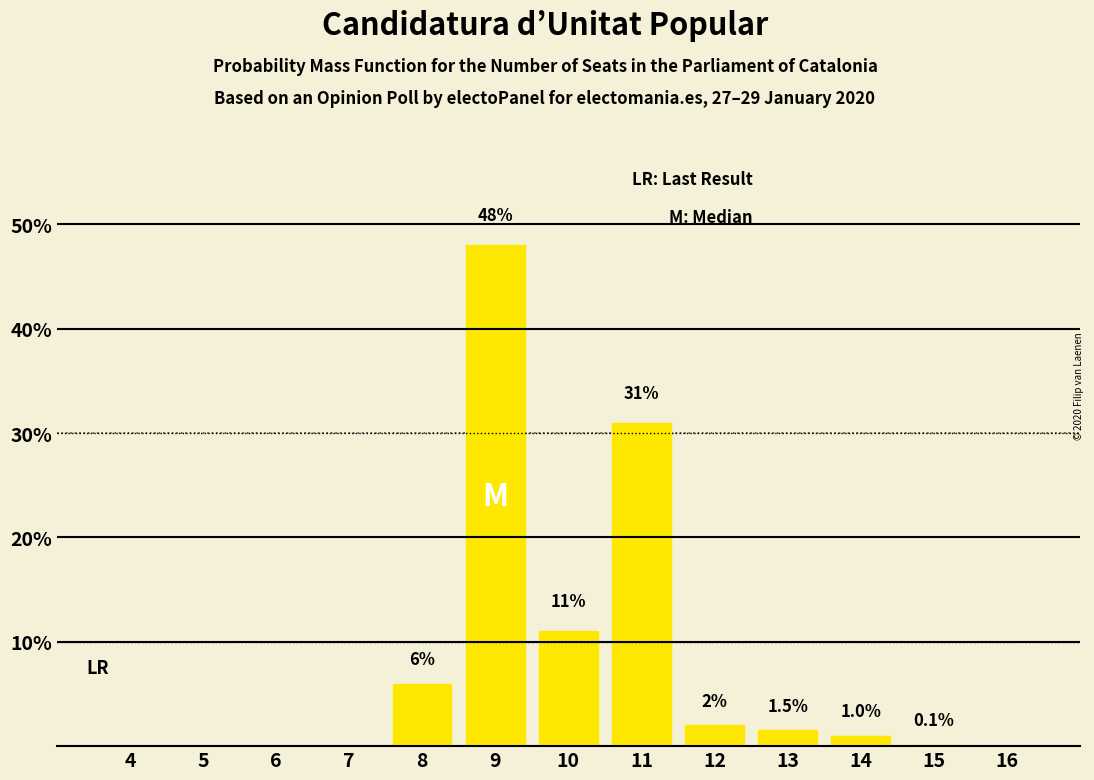

Reading left to right, what are all the values shown in this chart?

4=0.0	5=0.0	6=0.0	7=0.0	8=6.0	9=48.0	10=11.0	11=31.0	12=2.0	13=1.5	14=1.0	15=0.1	16=0.0